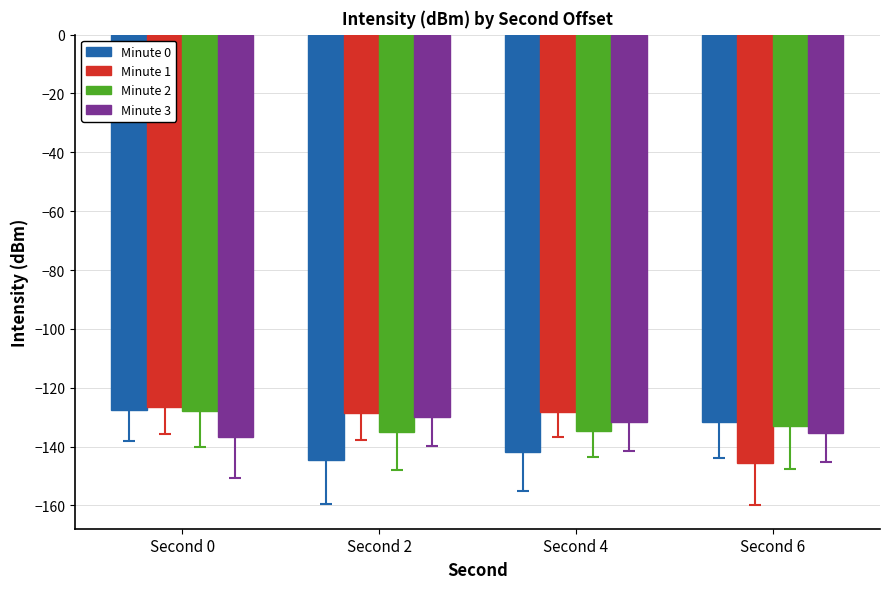

What is the value of the Minute 3 bar at the 1st from the left?

-136.8